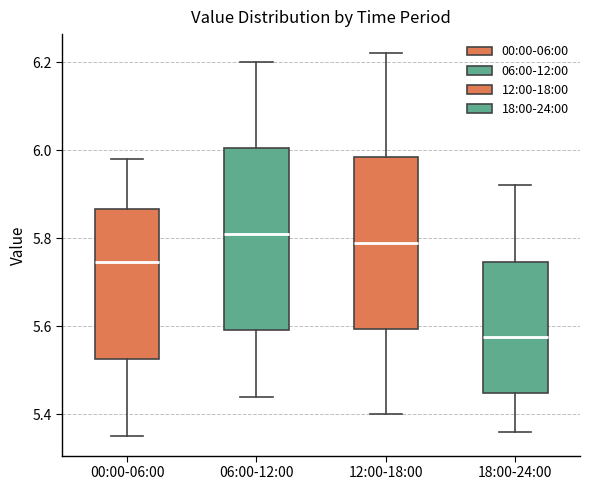

Reading left to right, read every box against the y-axis: the position of its median line, the range the box covers, and the ends of its whiskers. The values are not printed on the chart, so give them approximately, as read against the axis.

00:00-06:00: median 5.74, box 5.52 to 5.86, whiskers 5.36 to 5.98
06:00-12:00: median 5.82, box 5.60 to 6.00, whiskers 5.44 to 6.20
12:00-18:00: median 5.80, box 5.60 to 5.98, whiskers 5.40 to 6.22
18:00-24:00: median 5.58, box 5.44 to 5.74, whiskers 5.36 to 5.92